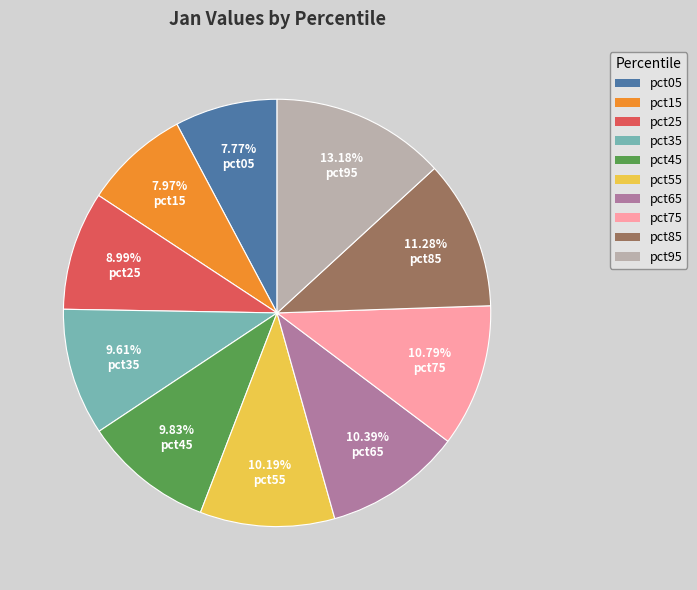

Which category has the biggest portion of the pie?

pct95